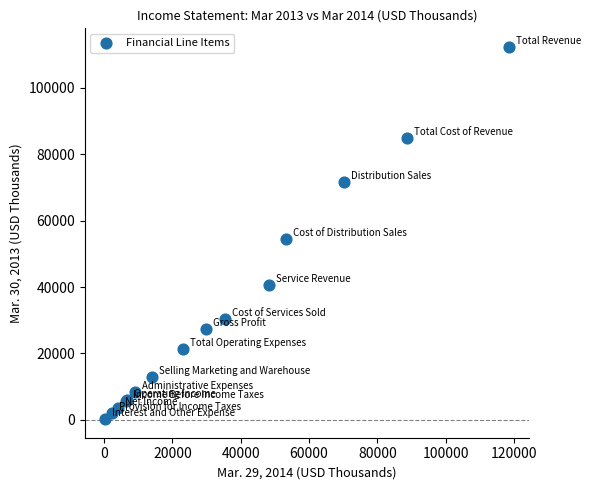

What Y value in the scatter plot is closest to 56262?

54539